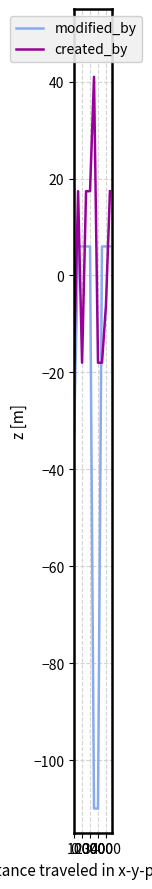

How many intersections are there between created_by and modified_by?

4